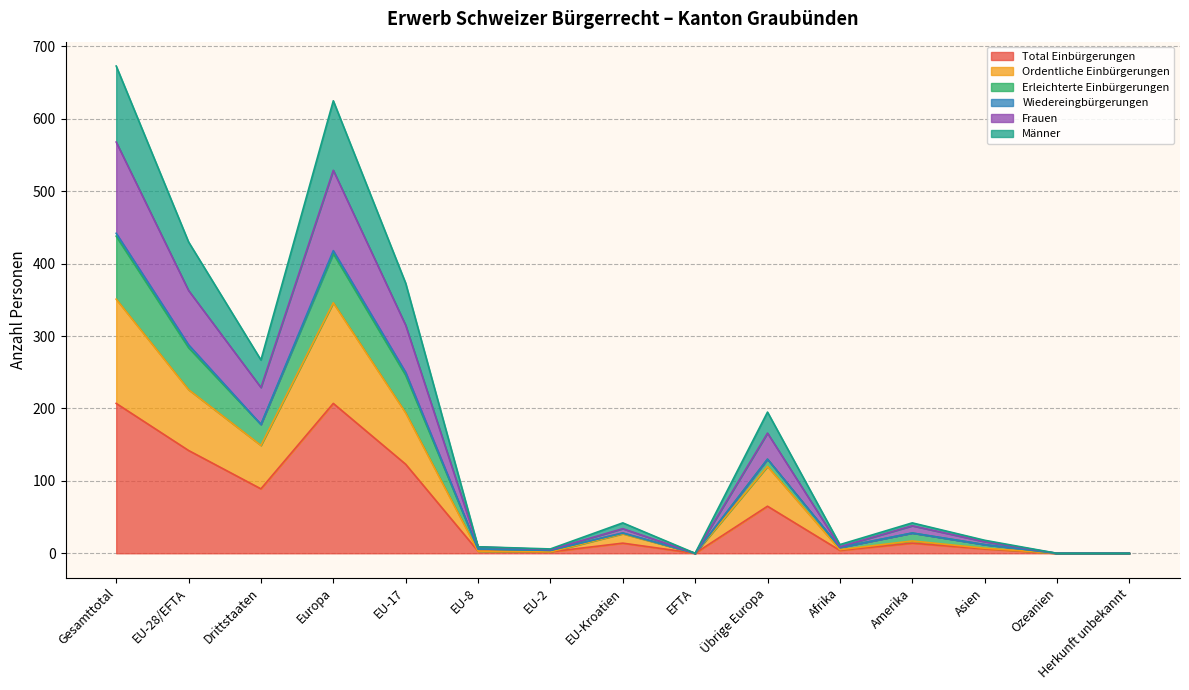

What is the label of the 2nd point from the right?

Ozeanien